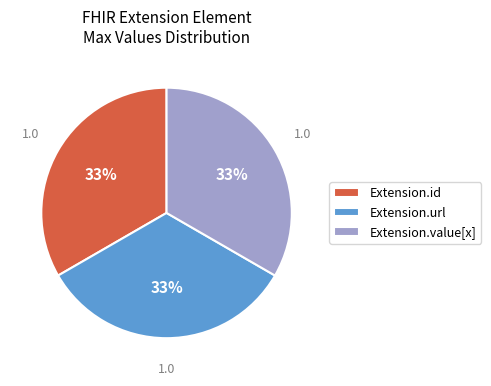

What percentage is the Extension.id slice, to the nearest percent?

33%